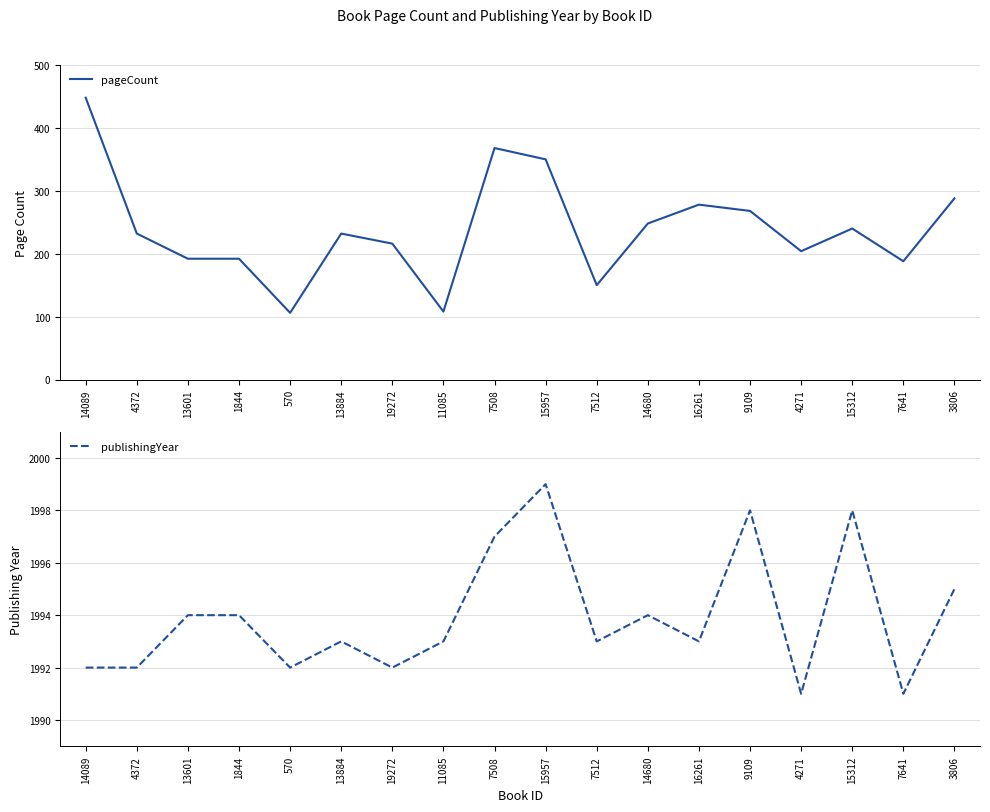

What are all the series names shown in the legend?

pageCount, publishingYear